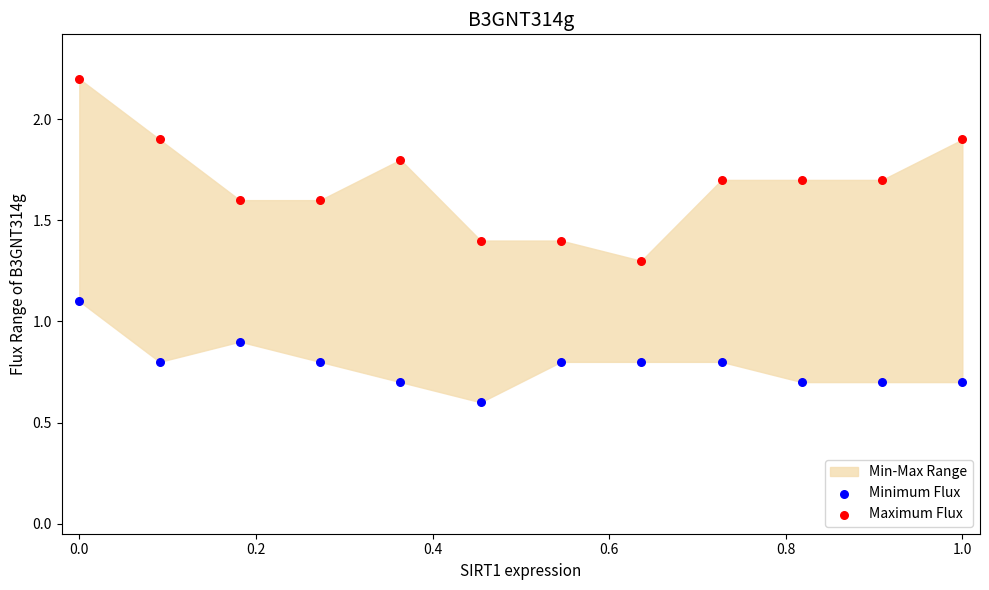

In the Minimum Flux series, what Y value is closest to 0?

0.6